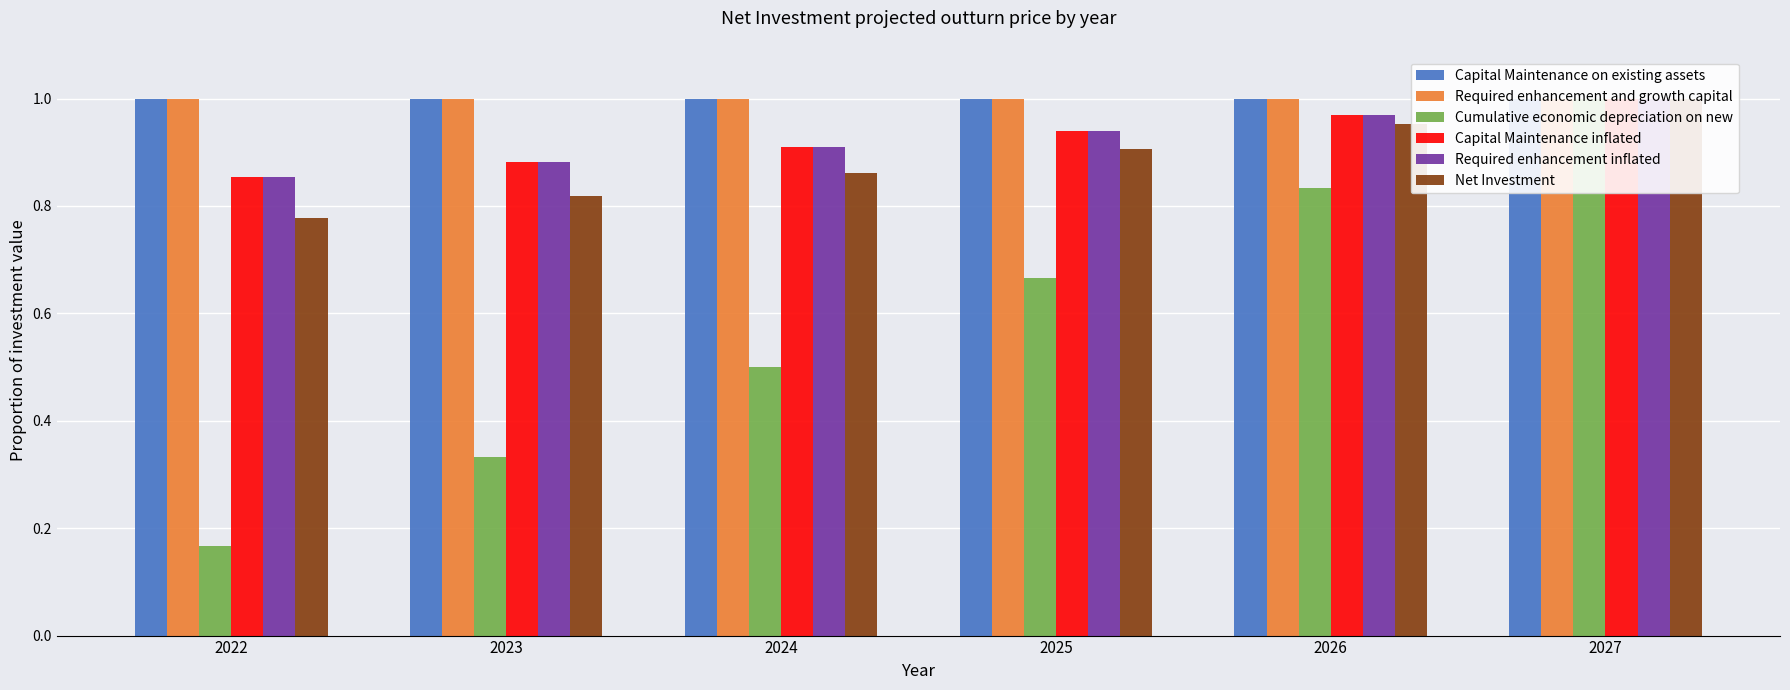

What is the smallest value displayed?

0.2